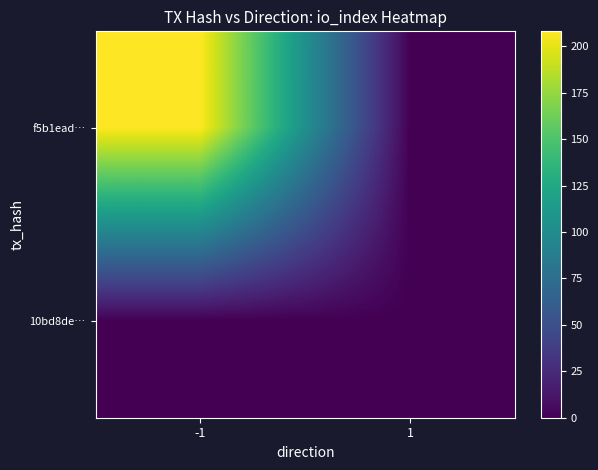

Count the number of data series in this chart.

2